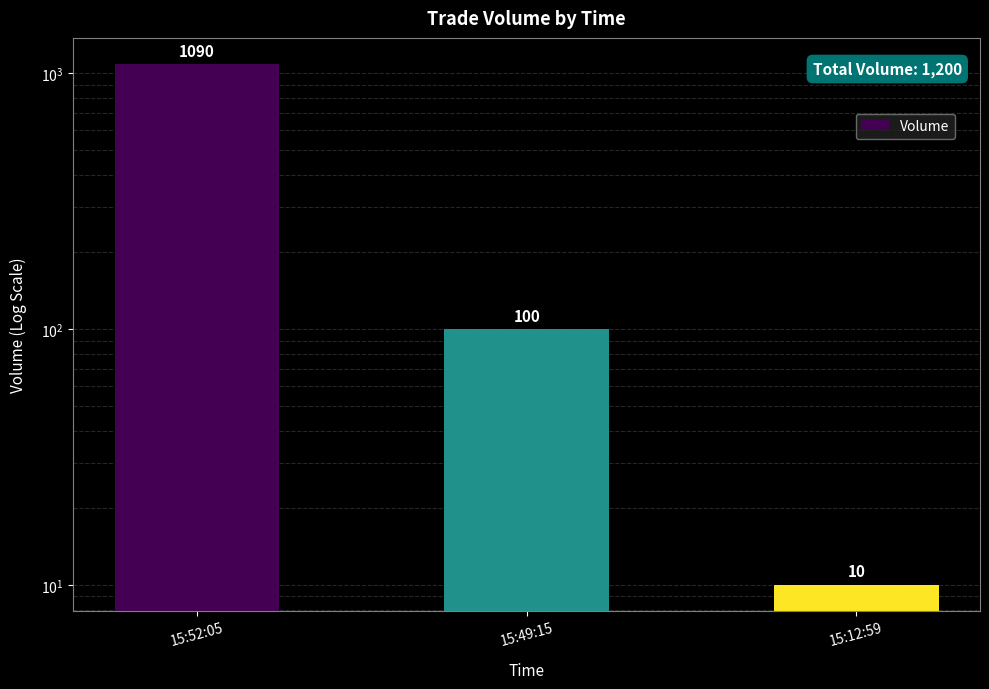

What is the change in value from 15:52:05 to 15:12:59?

-1080